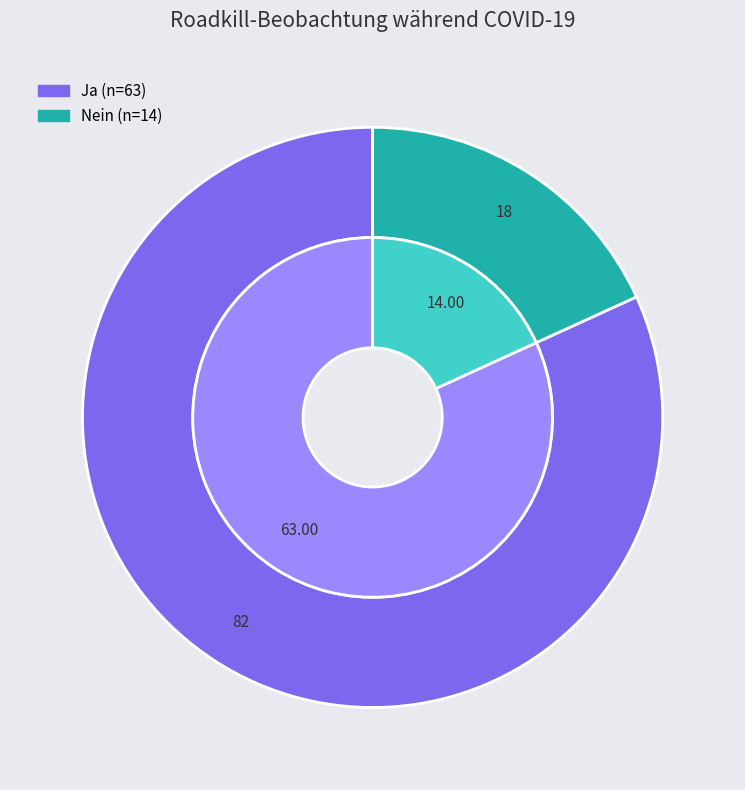

Count the number of slices in the pie.

2